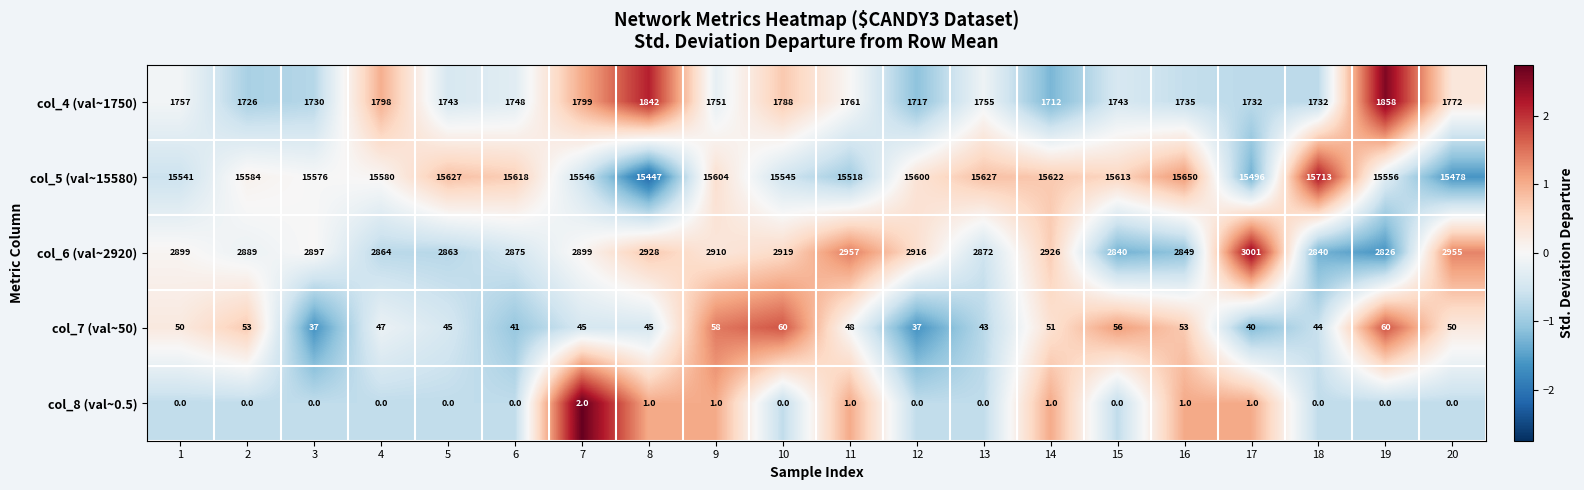

What is the difference between the highest and lowest values at 19?

15556